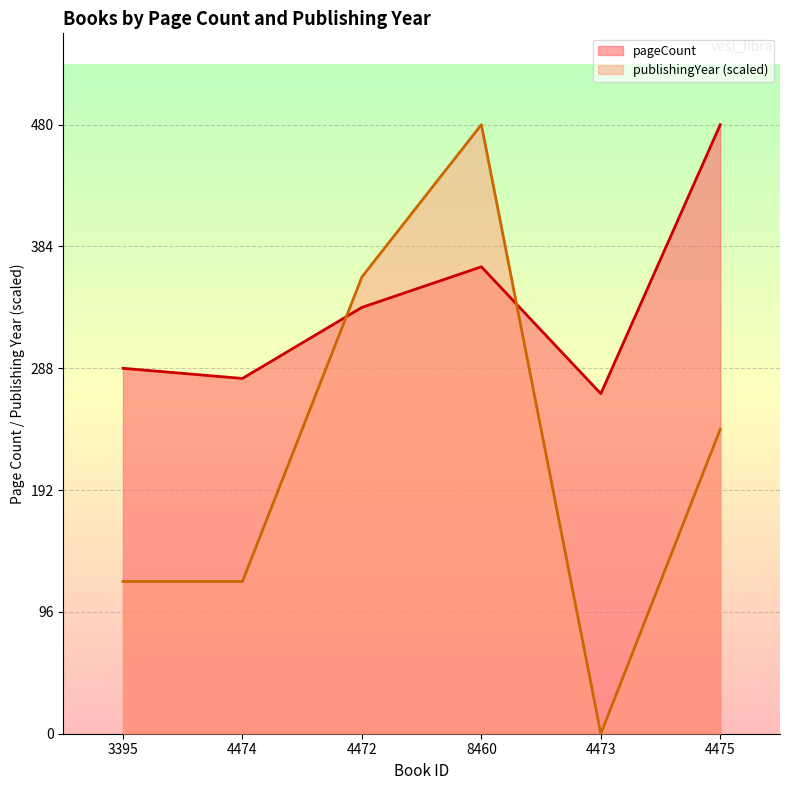

Is the value of pageCount at 4475 greater than the value of publishingYear at 3395?

Yes